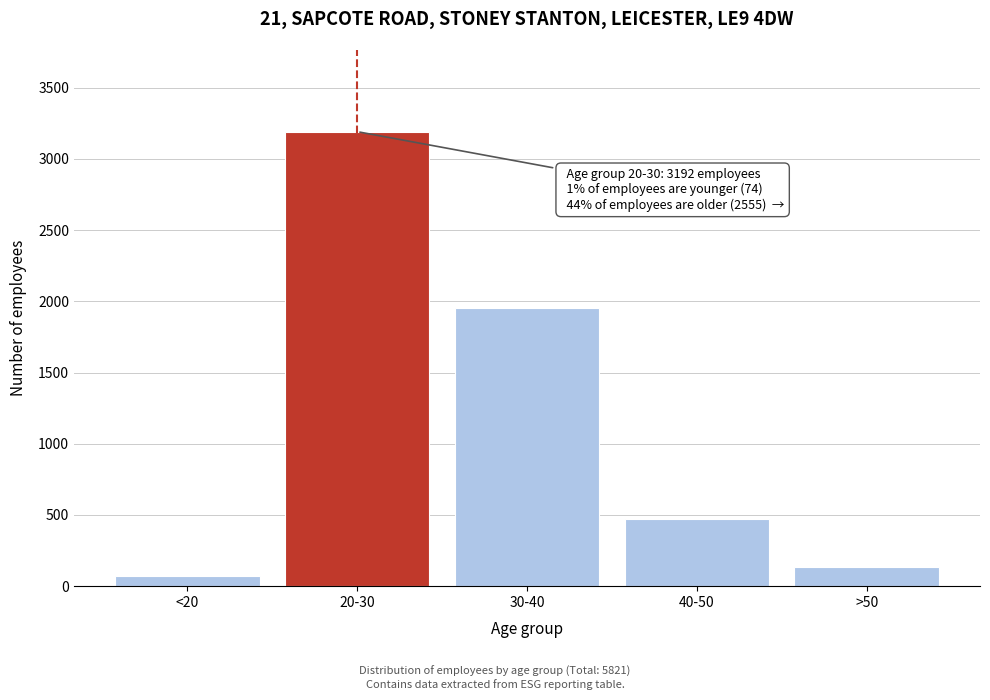

Reading left to right, extract all data points from this chart.

<20=74	20-30=3192	30-40=1952	40-50=470	>50=133